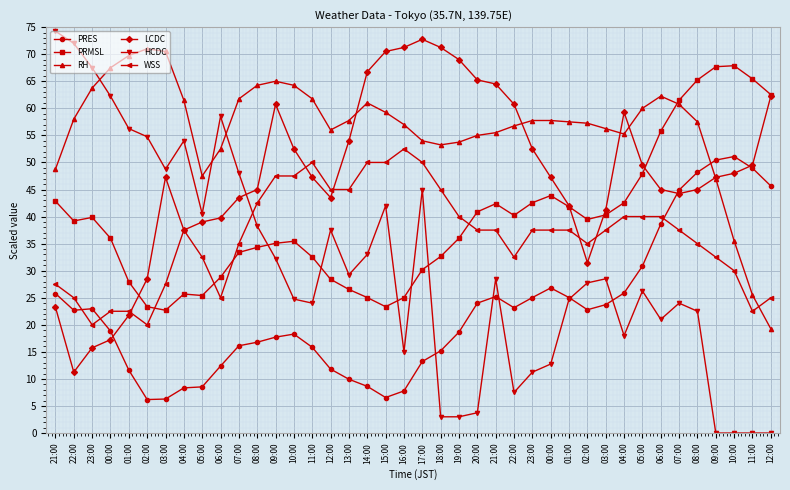

Where is the first local minimum for HCDC?

03:00